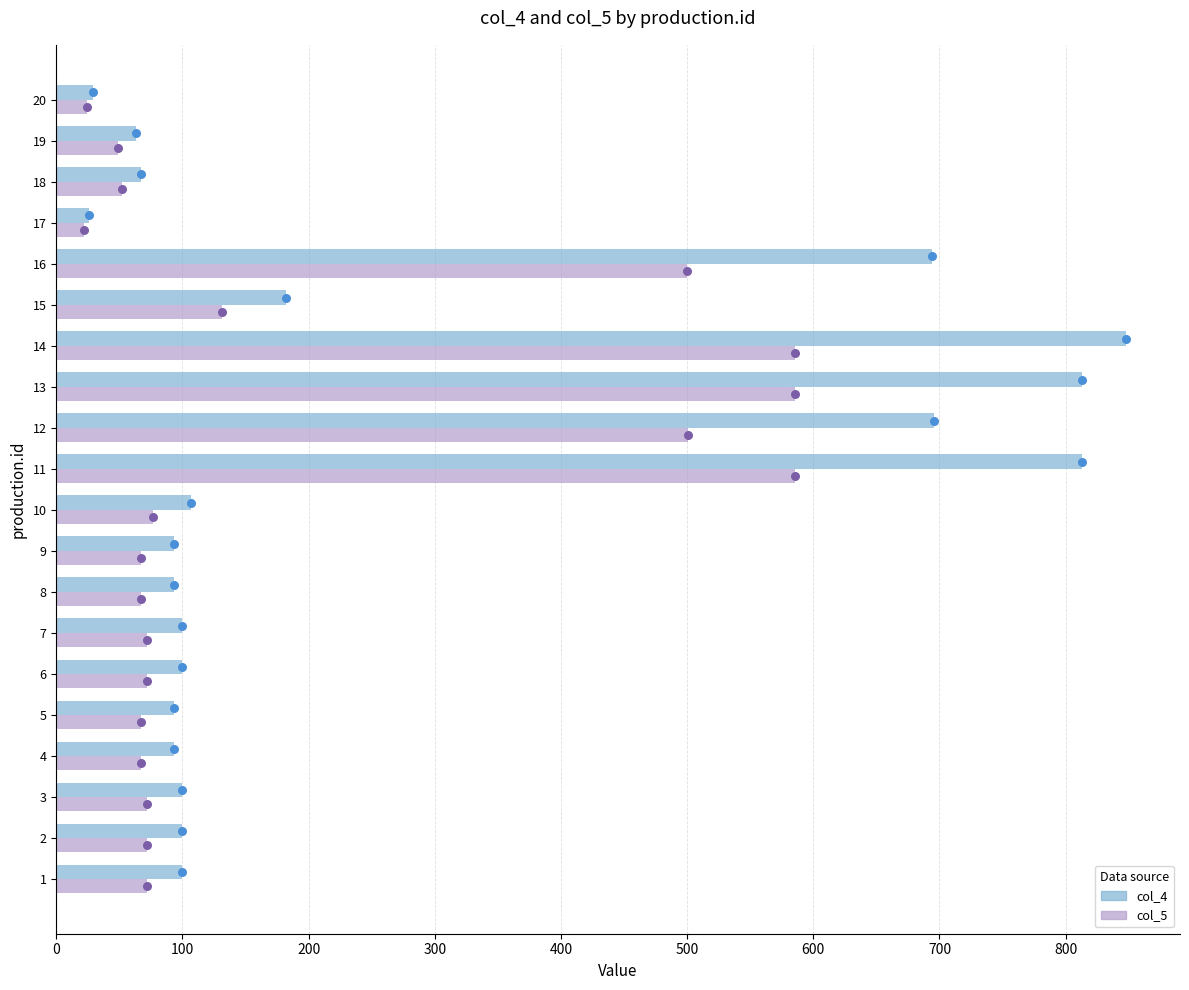

Is the value of col_4 at 9 greater than the value of col_5 at 5?

Yes